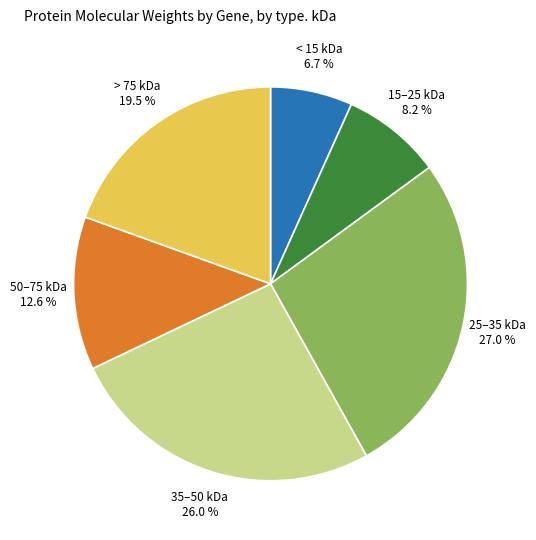

Is there a majority slice in this chart?

No